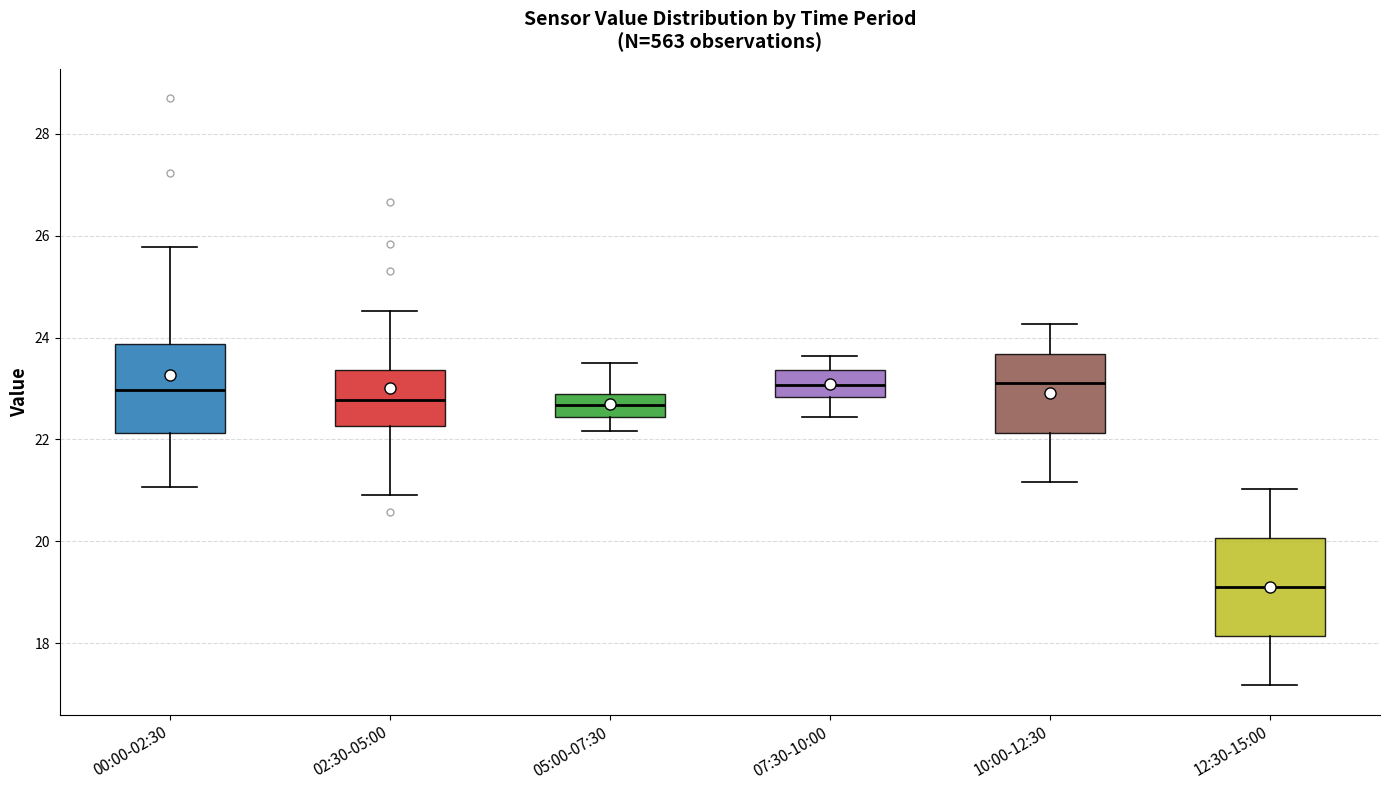

Reading left to right, read every box against the y-axis: the position of its median line, the range the box covers, and the ends of its whiskers. The values are not printed on the chart, so give them approximately, as read against the axis.

00:00-02:30: median 23.0, box 22.2 to 23.8, whiskers 21.0 to 25.8
02:30-05:00: median 22.8, box 22.2 to 23.4, whiskers 21.0 to 24.6
05:00-07:30: median 22.6, box 22.4 to 22.8, whiskers 22.2 to 23.6
07:30-10:00: median 23.0, box 22.8 to 23.4, whiskers 22.4 to 23.6
10:00-12:30: median 23.2, box 22.2 to 23.6, whiskers 21.2 to 24.2
12:30-15:00: median 19.2, box 18.2 to 20.0, whiskers 17.2 to 21.0